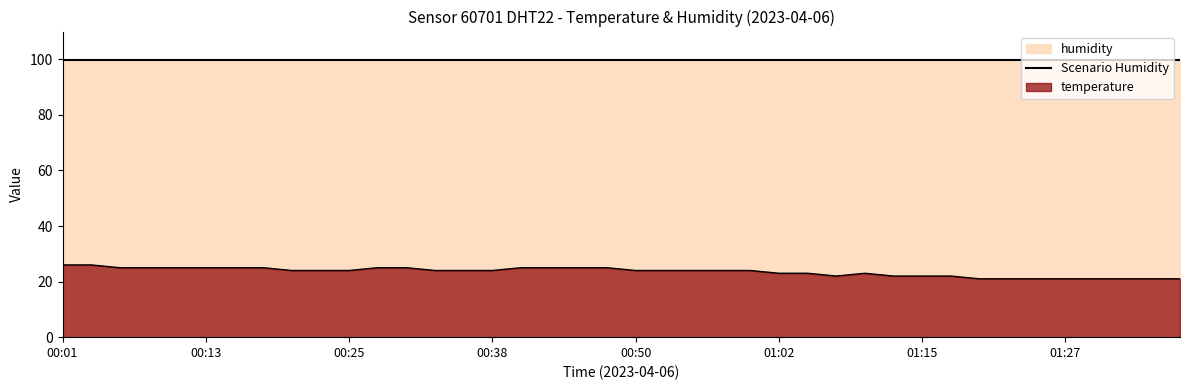

True or false: the data shows 24 at 01:00.

True